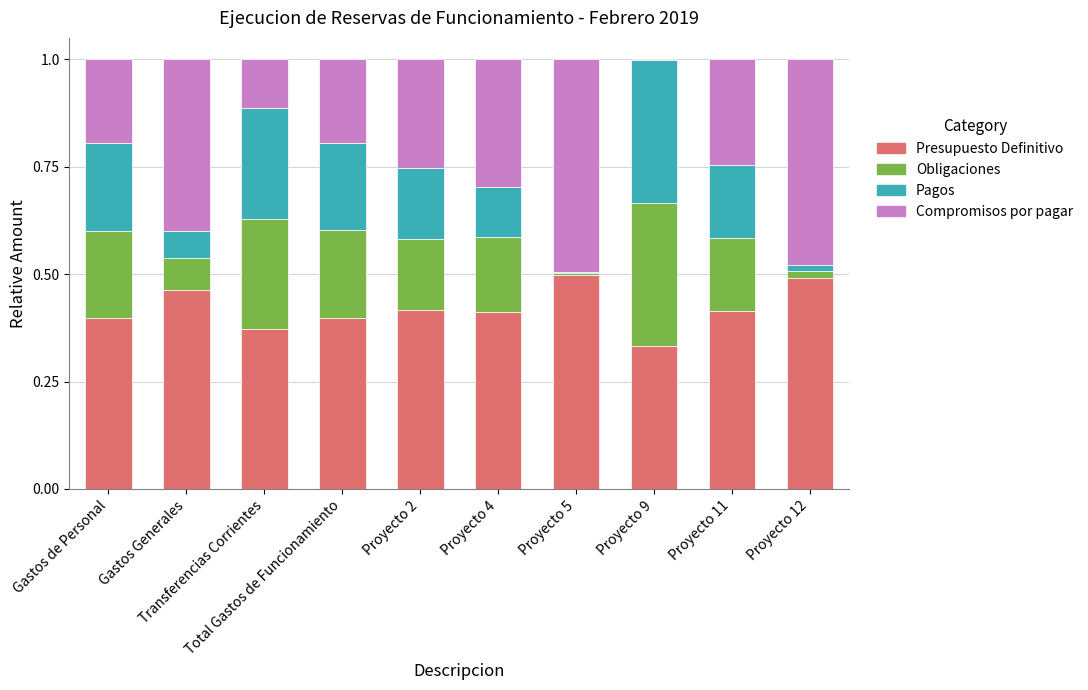

What is the sum of all Presupuesto Definitivo values?

4.2